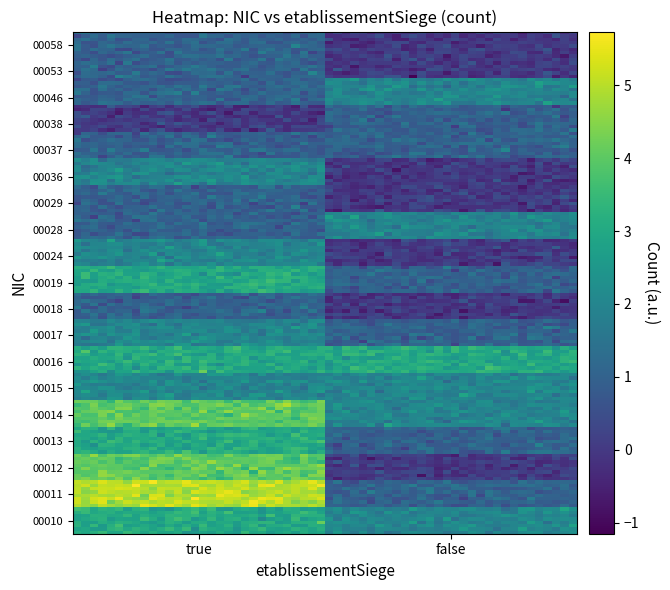

At how many categories does at least one series exceed 1?

2